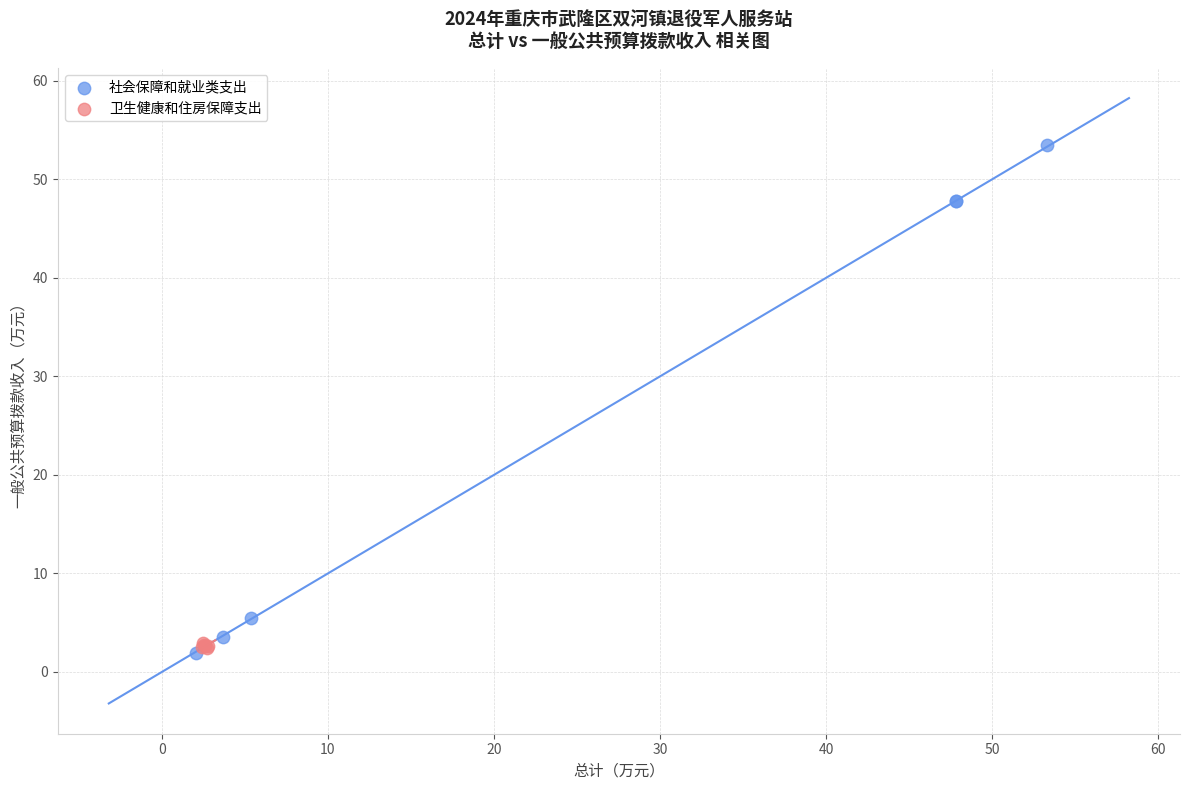

What are all the series names shown in the legend?

社会保障和就业类支出, 卫生健康和住房保障支出